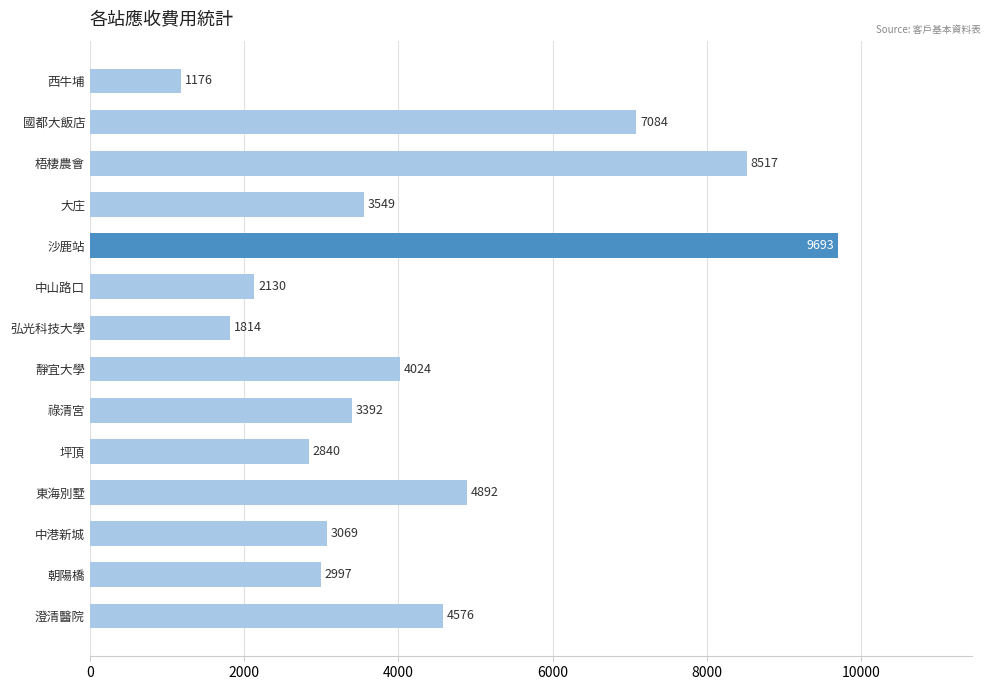

What is the value of the 9th bar from the top?

3392